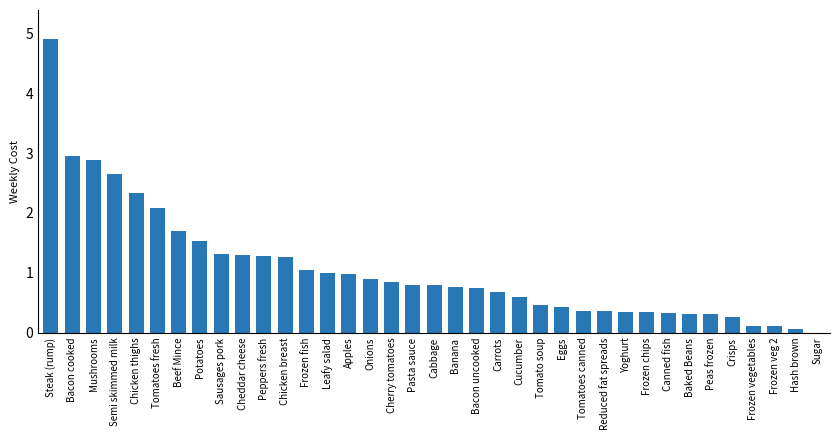

What is the sum of the values at Chicken thighs and Peas frozen?

2.6